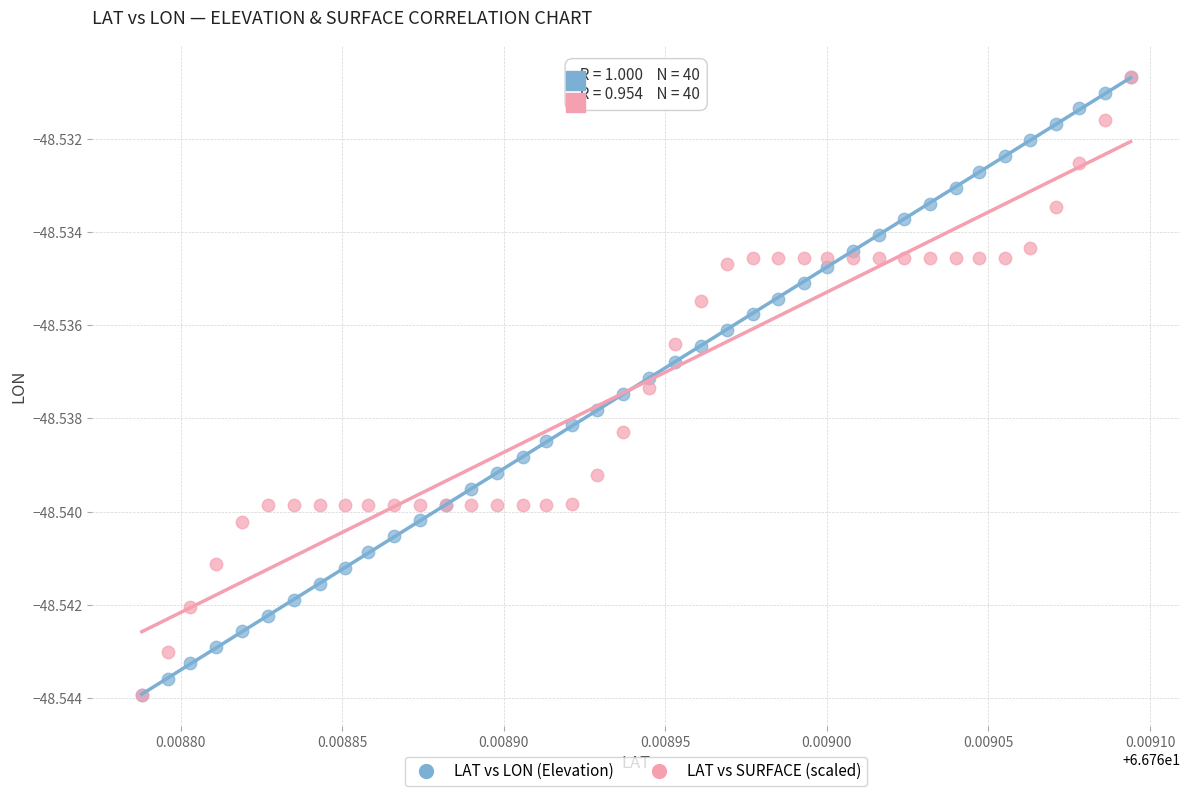

What are all the series names shown in the legend?

LAT vs LON (Elevation), LAT vs SURFACE (scaled)